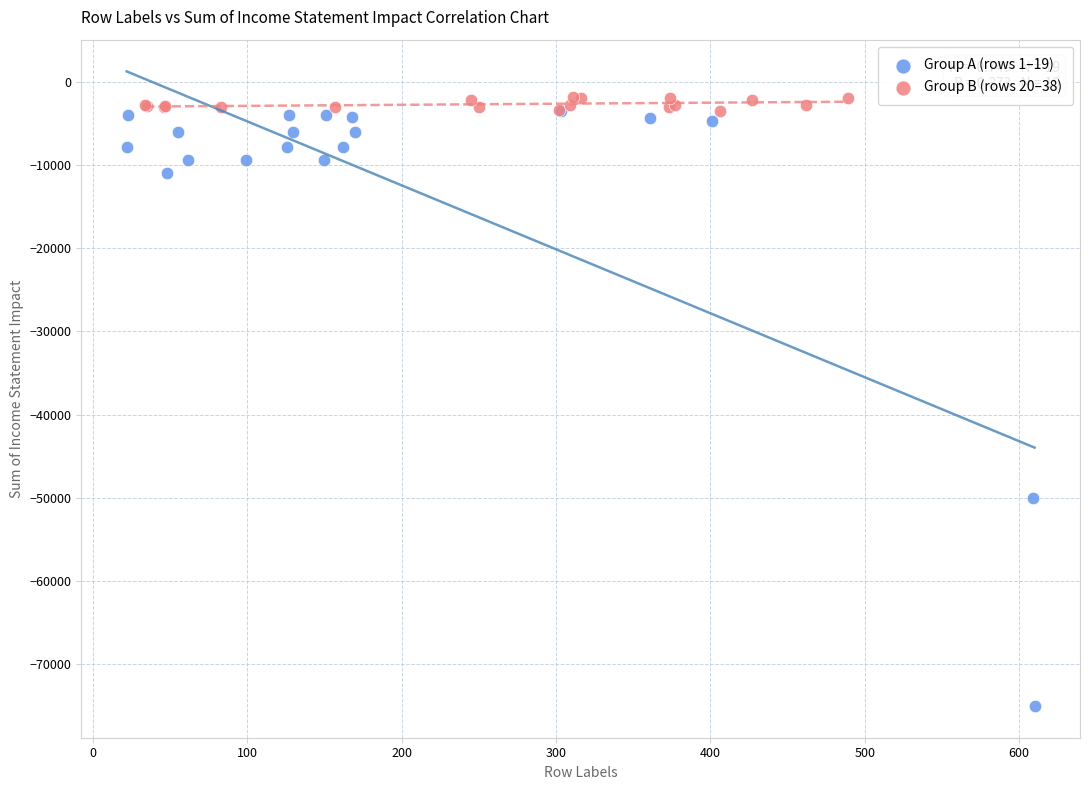

Which series has the largest Y range (max minus min)?

Group A (rows 1–19)